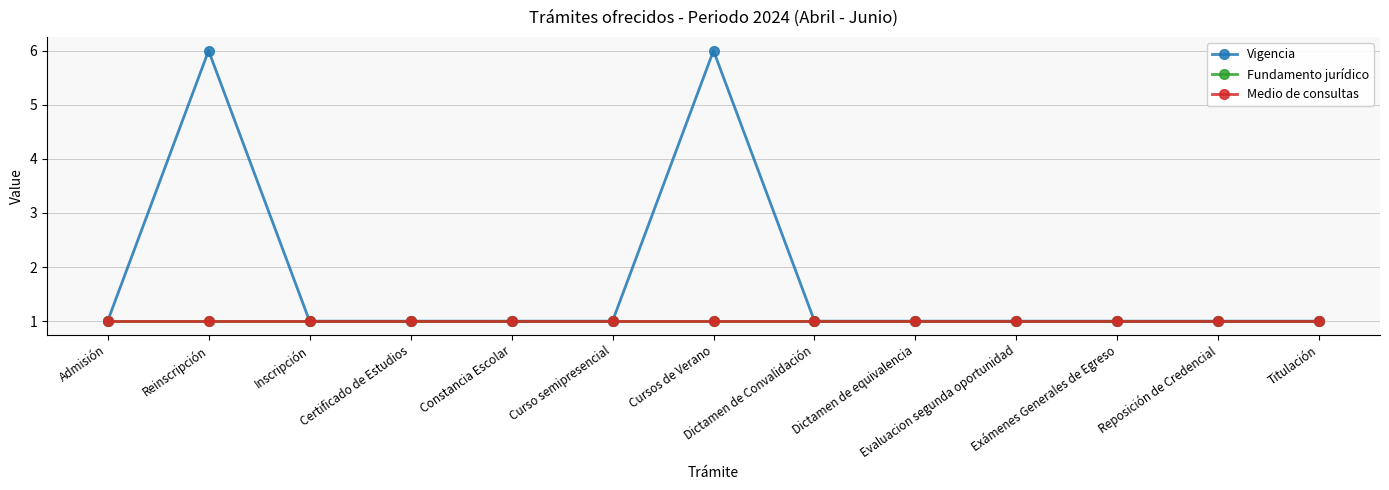

Rank the categories by Vigencia value from highest to lowest.

Reinscripción, Cursos de Verano, Admisión, Inscripción, Certificado de Estudios, Constancia Escolar, Curso semipresencial, Dictamen de Convalidación, Dictamen de equivalencia, Evaluacion segunda oportunidad, Exámenes Generales de Egreso, Reposición de Credencial, Titulación